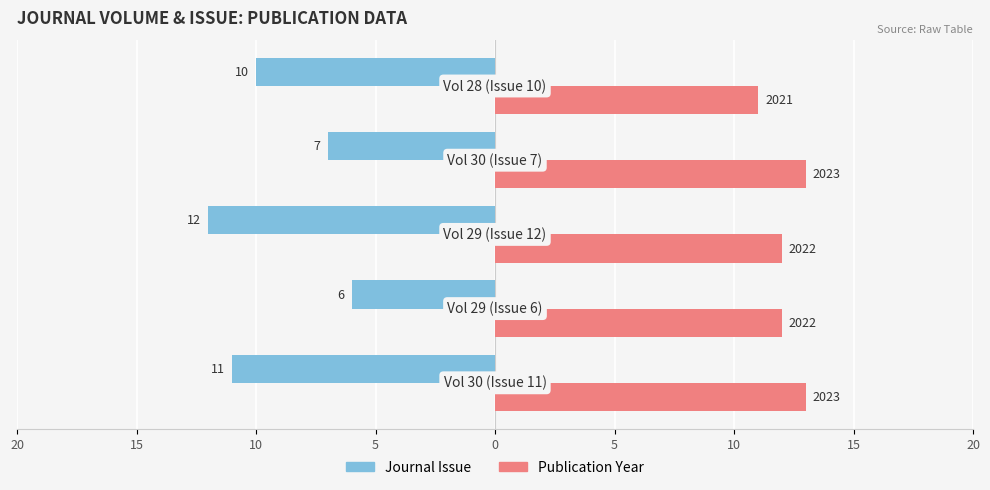

Reading left to right, list all the values displayed in this chart.

Journal Issue: 20=-11	15=-6	10=-12	5=-7	0=-10
Publication Year: 20=13	15=12	10=12	5=13	0=11